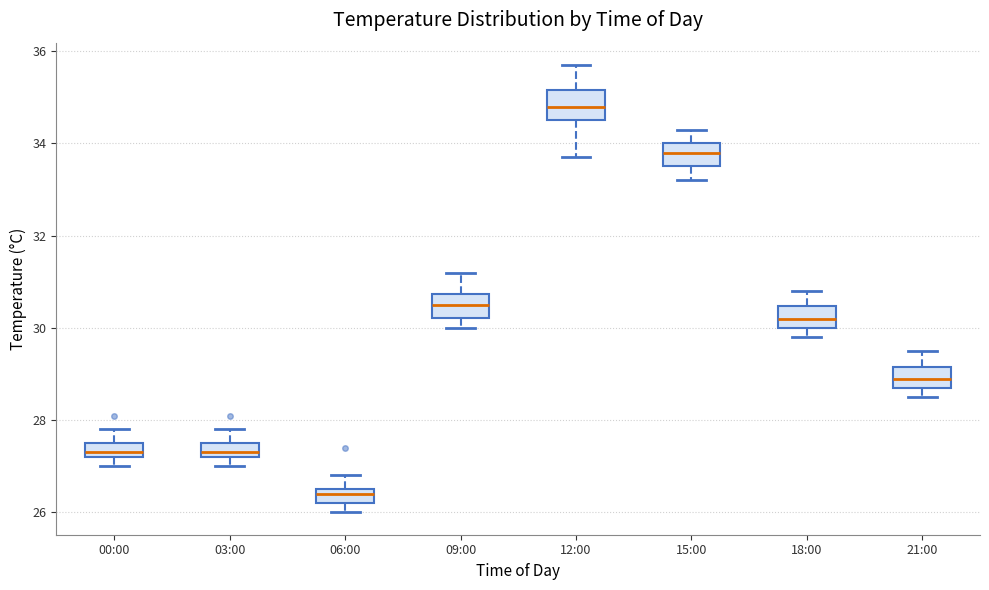

Which box has the lowest median line?

06:00